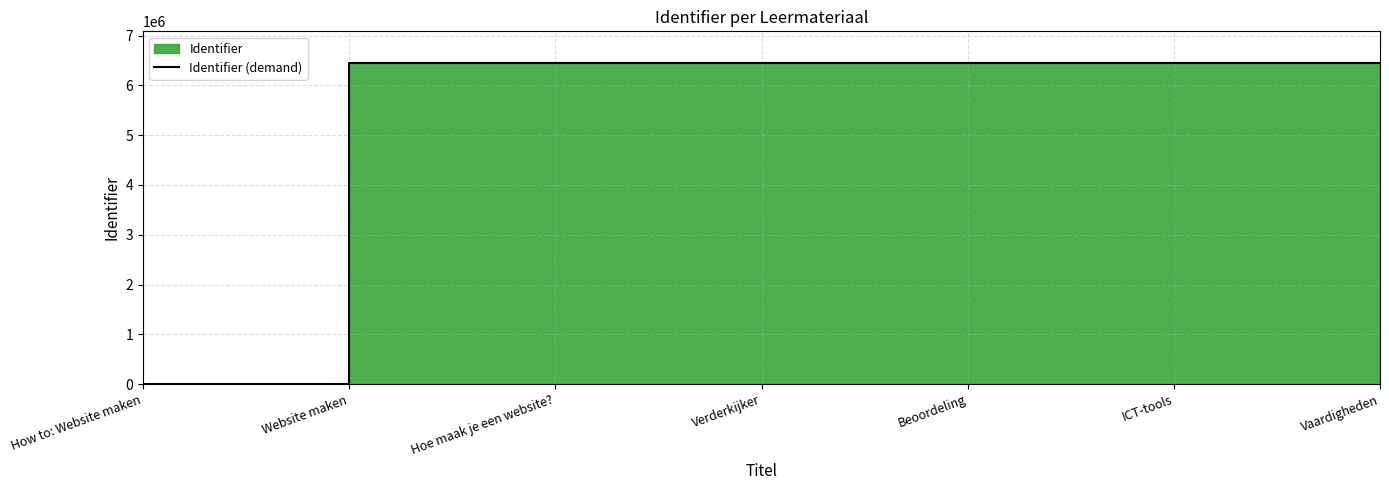

What is the difference between the values at Hoe maak je een website? and Beoordeling?

4